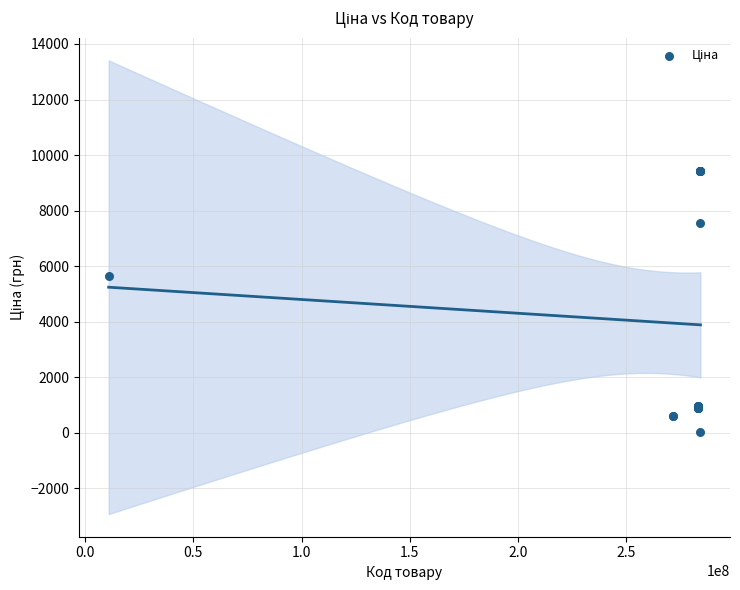

What Y value in the scatter plot is closest to 4724?

5636.0